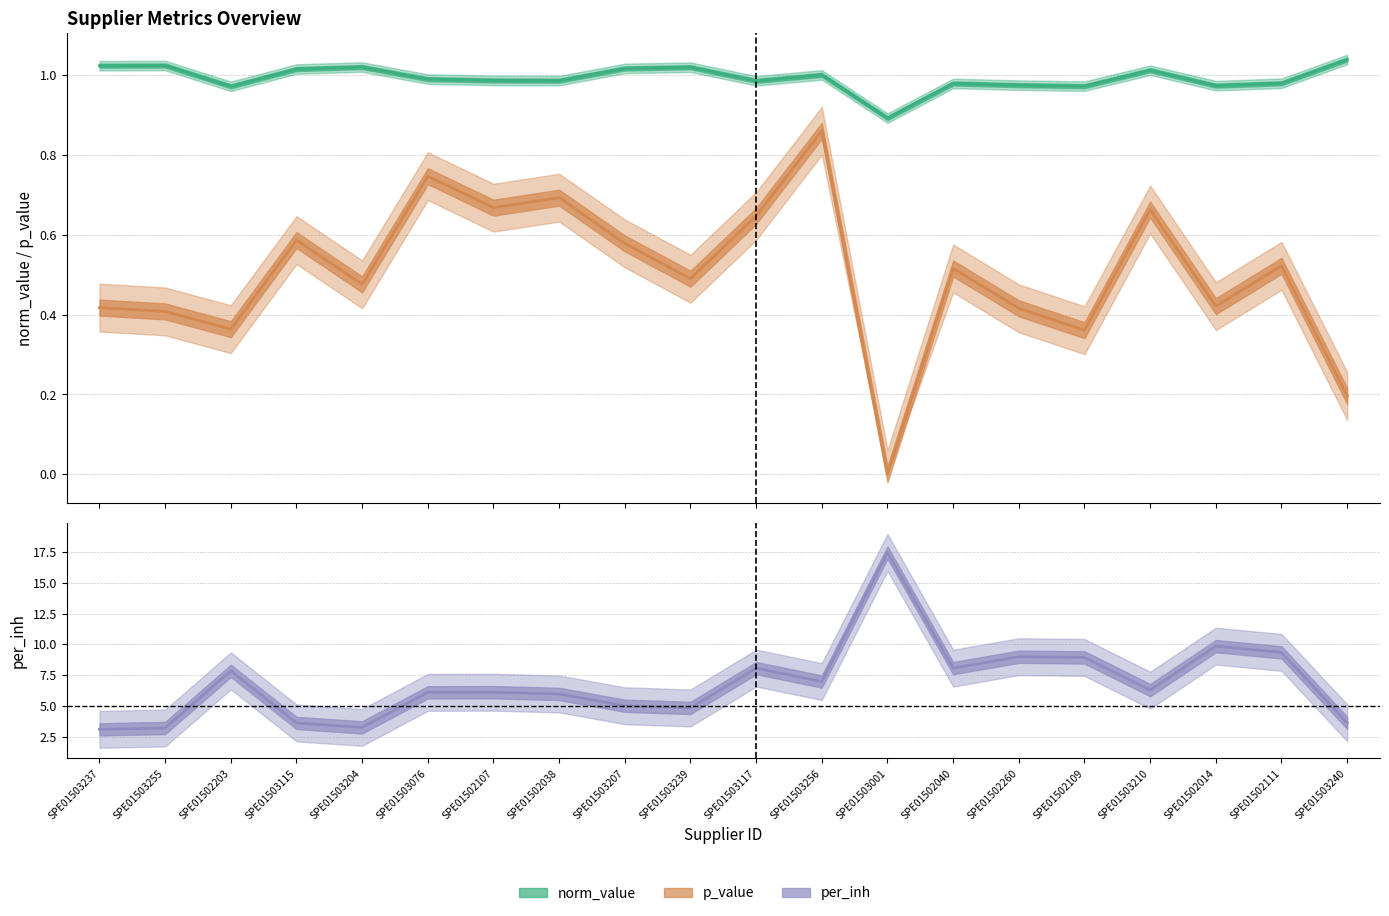

The norm_value series shows 1.0 at SPE01503076. True or false?

True